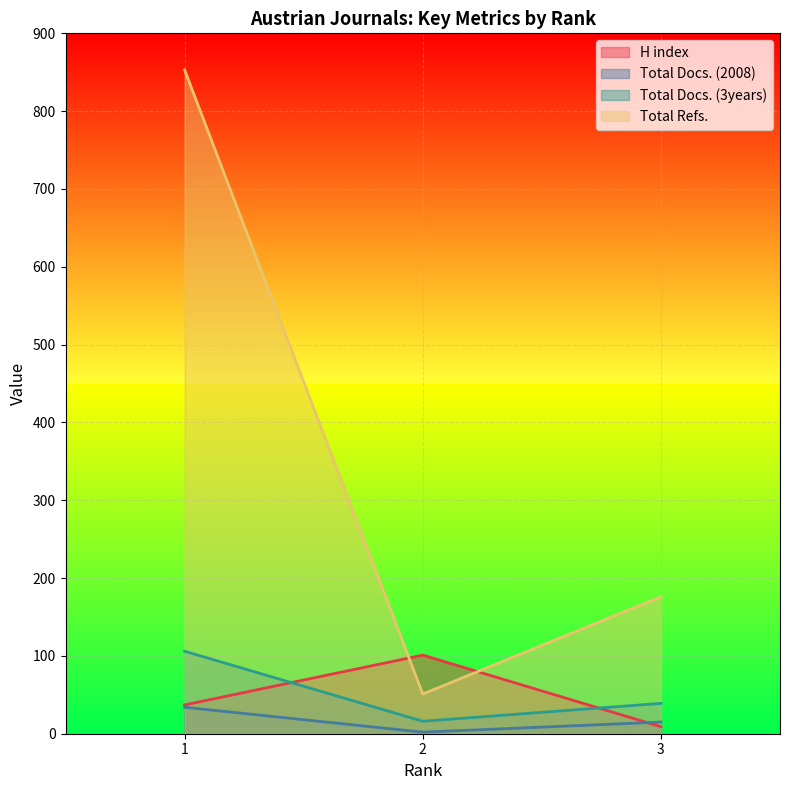

What is the minimum value for Total Docs. (2008)?

2